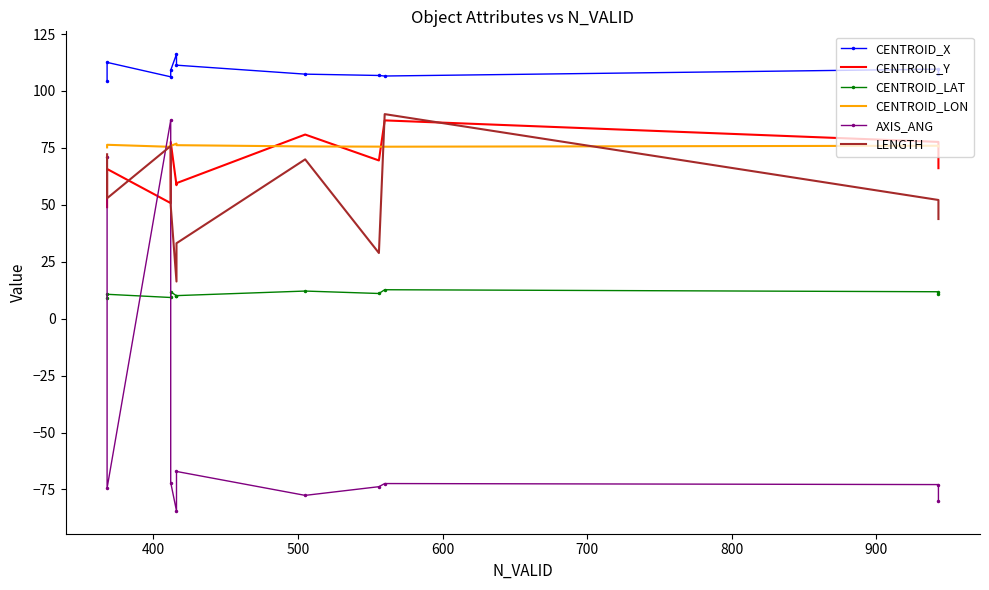

True or false: CENTROID_LAT and CENTROID_Y intersect in this chart.

False